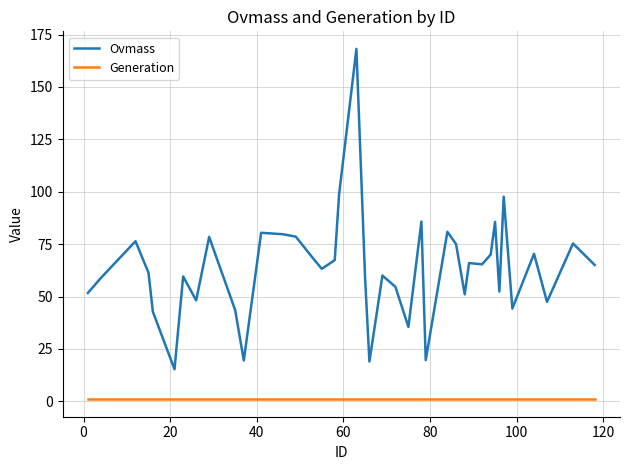

Is this an area chart (filled region under the line)?

No